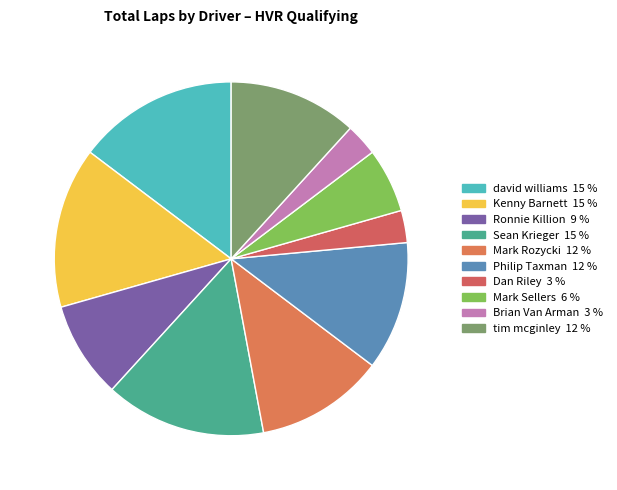

Approximately how many times larger is the value at Brian Van Arman compared to Mark Rozycki?

0.2